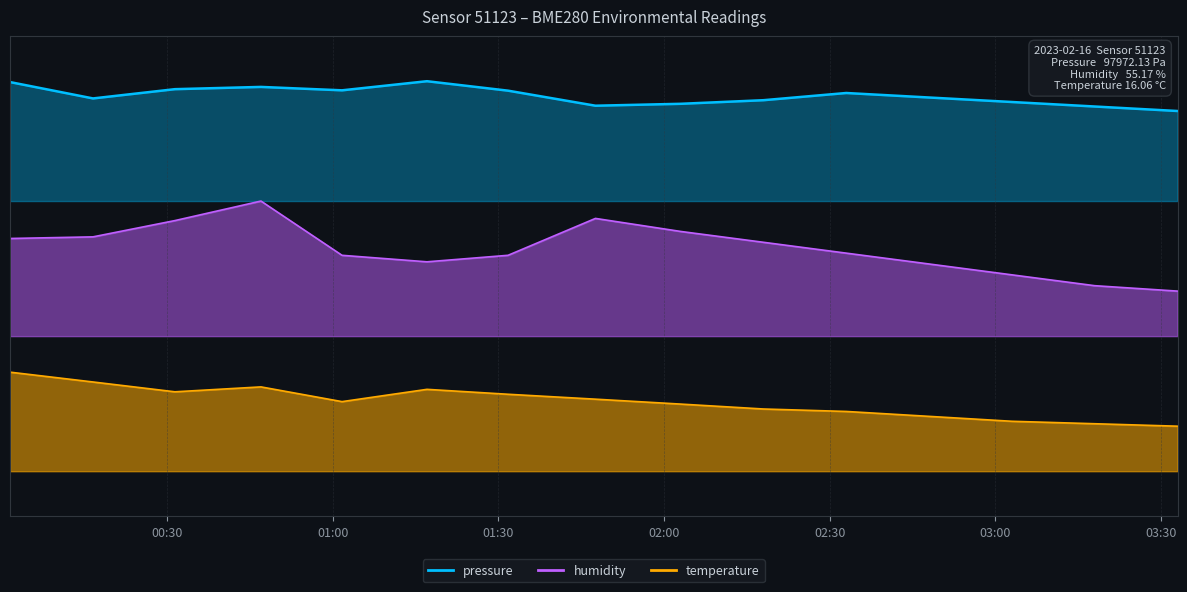

List the series in order of their overall mean, lowest first.

temperature, humidity, pressure